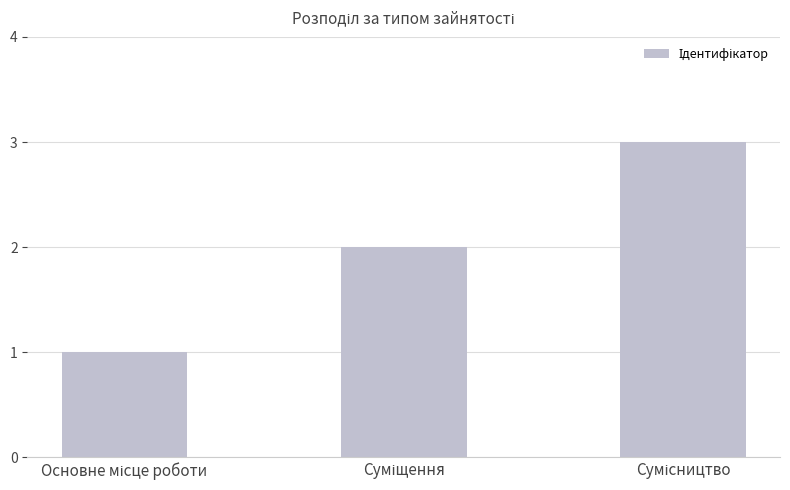

What is the sum of all values?

6